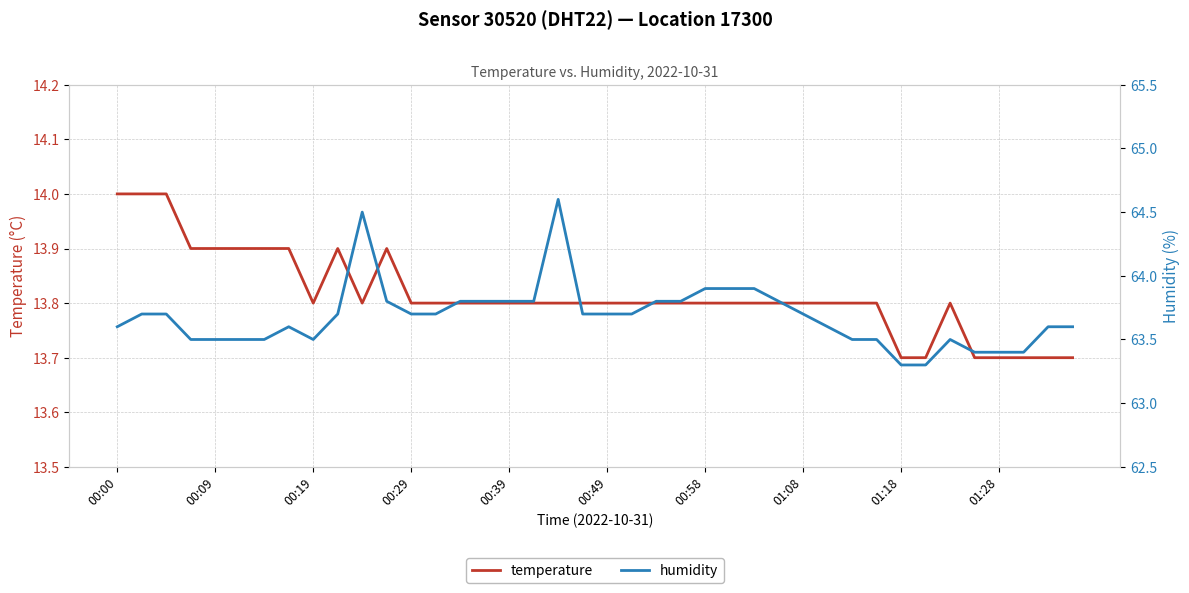

What is the difference between the highest and lowest values at 10?

50.7